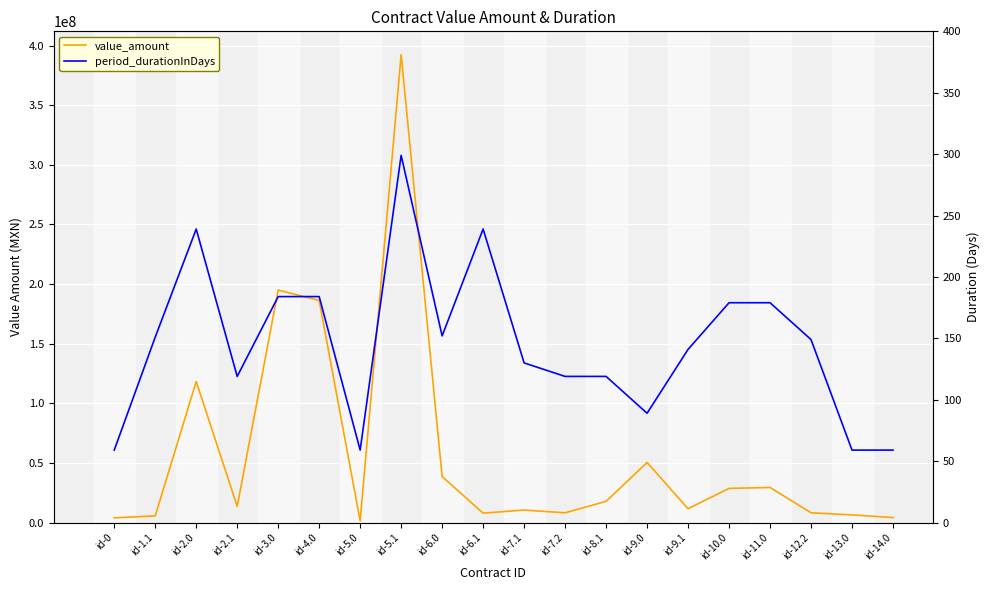

True or false: value_amount and period_durationInDays intersect in this chart.

False